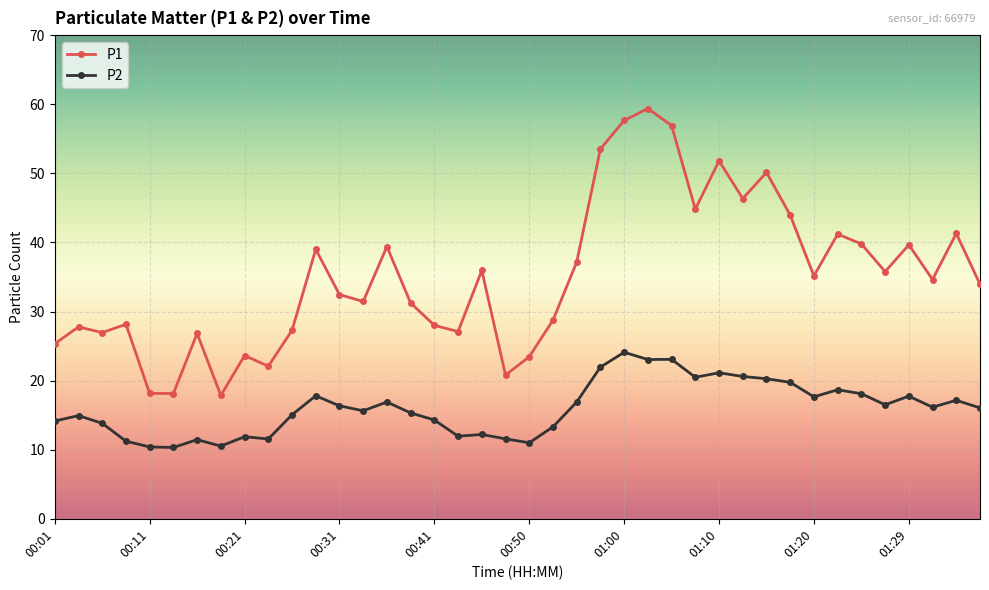

Rank the series by their average value, from lowest to highest.

P2, P1